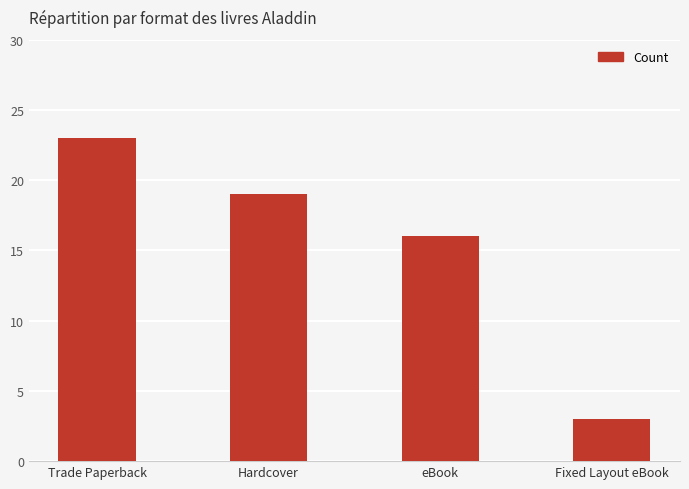

What is the difference between the maximum and minimum values?

20